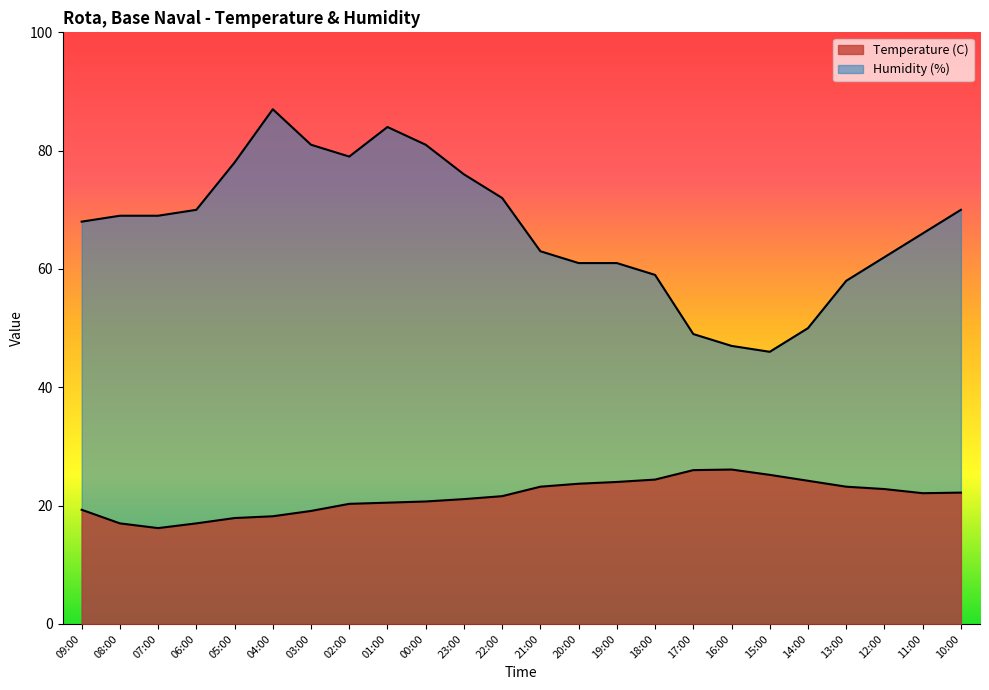

What is the sum of all Temperature (C) values?

516.0